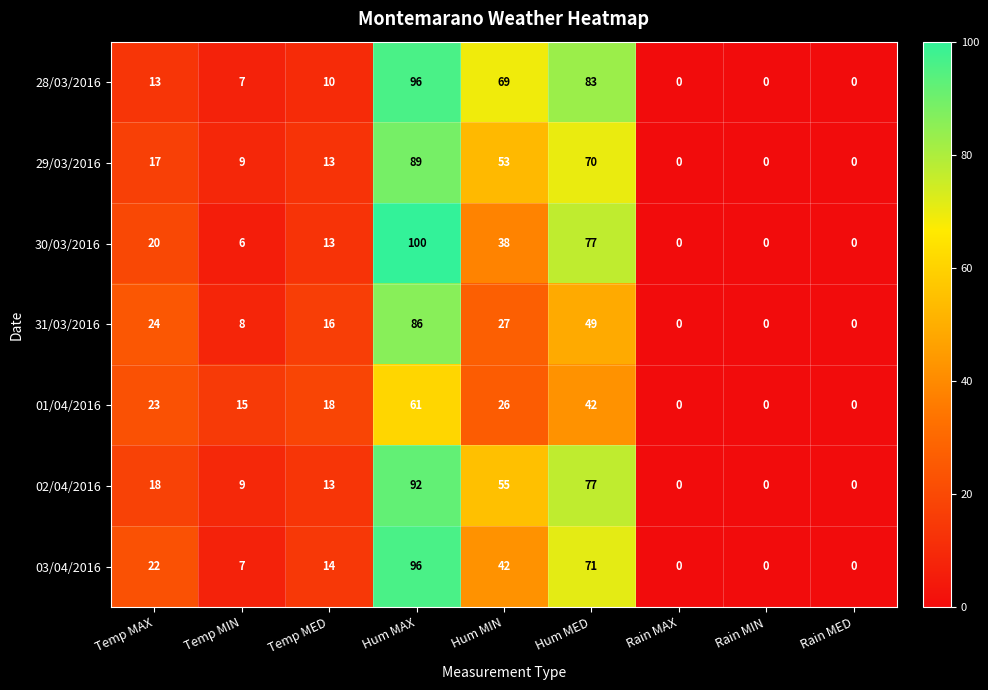

Which series has the largest range (max minus min)?

30/03/2016